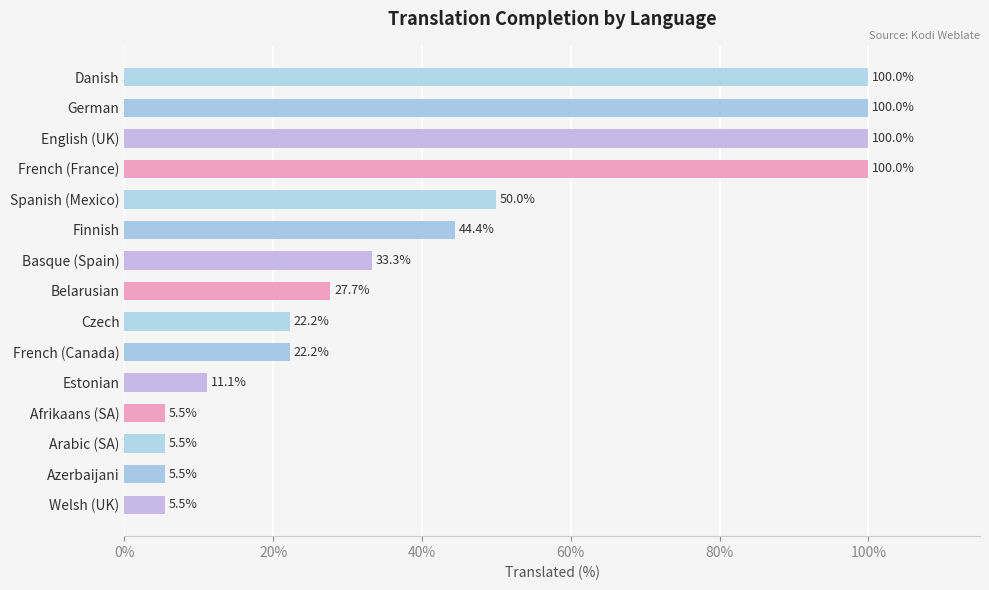

What is the change in value from Danish to Estonian?

-88.9